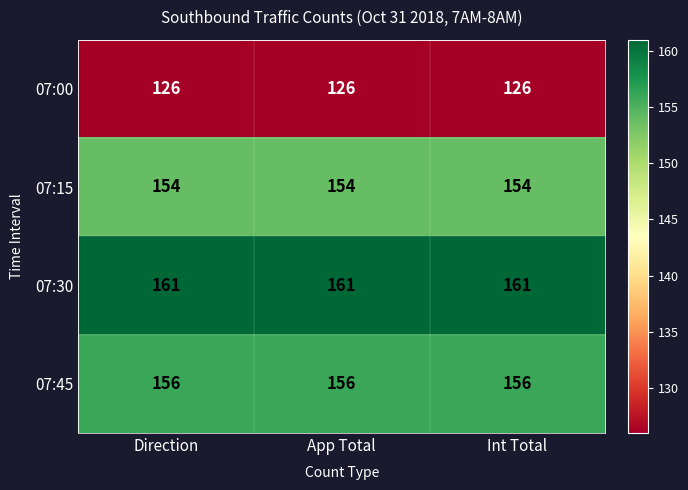

What is the minimum value shown in the chart?

126